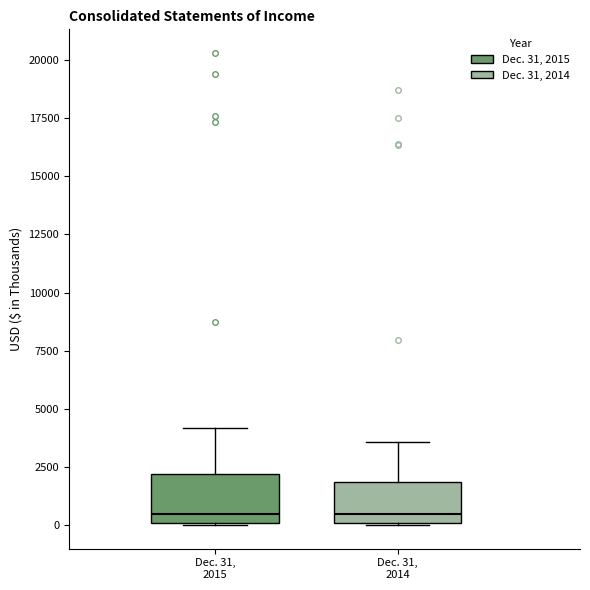

Where does the upper whisker of the box for Dec. 31, 2015 end on the y-axis? The values are not printed on the chart, so give them approximately, as read against the axis.

4000